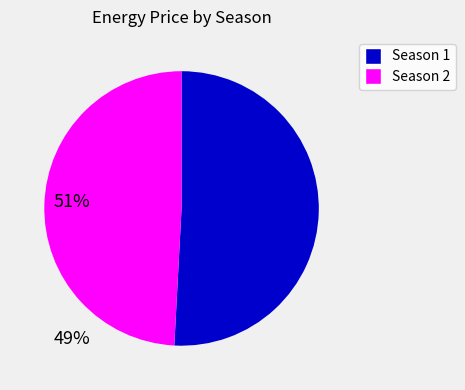

How many slices are in this pie chart?

2